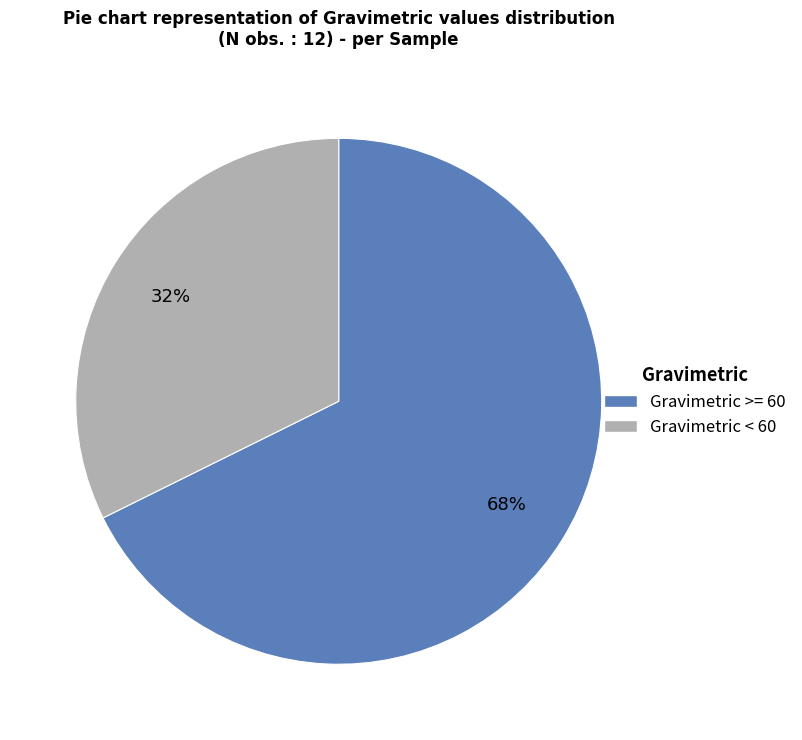

The Gravimetric < 60 slice represents 25% of the pie. True or false?

False